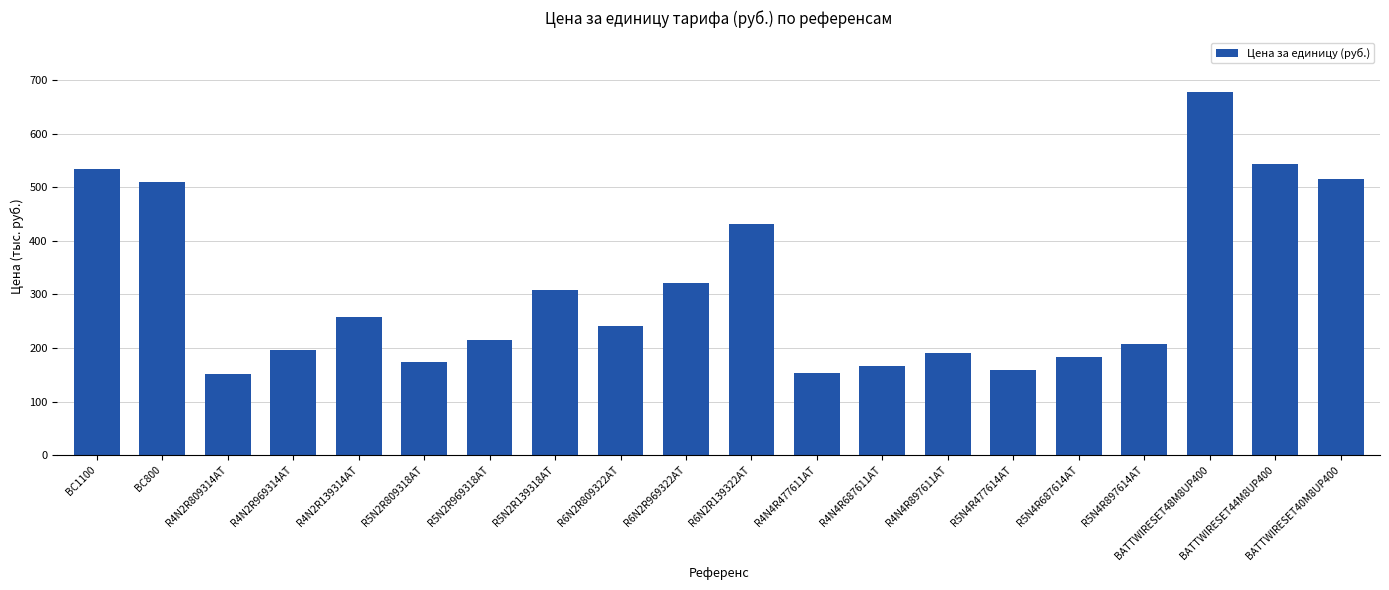

Are the bars horizontal?

No